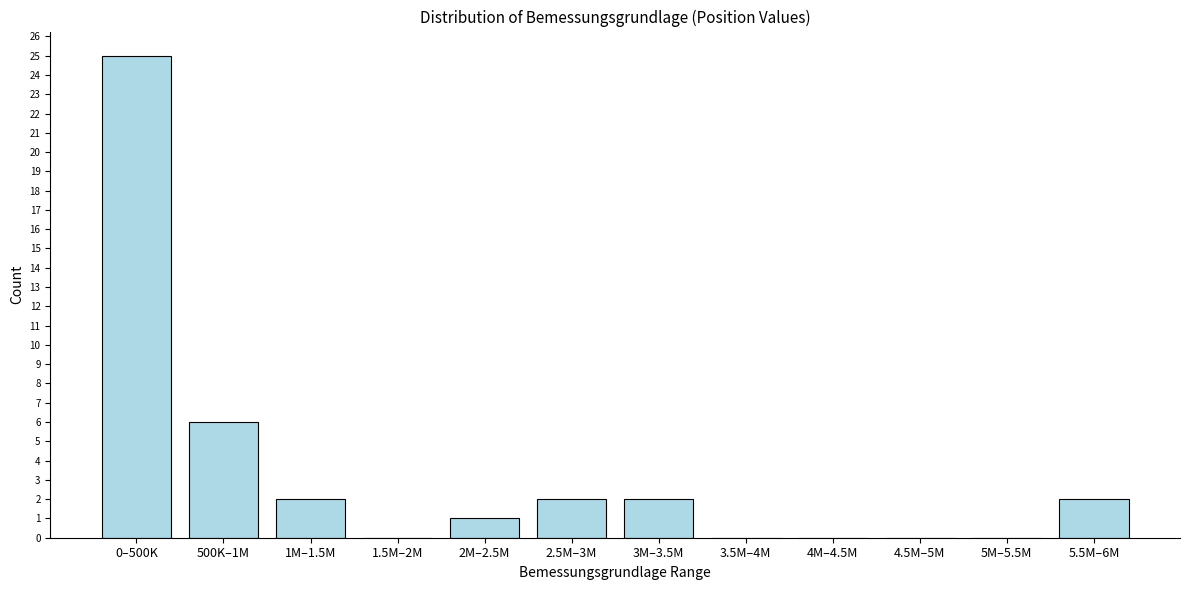

Reading left to right, extract all data points from this chart.

0–500K=25	500K–1M=6	1M–1.5M=2	1.5M–2M=0	2M–2.5M=1	2.5M–3M=2	3M–3.5M=2	3.5M–4M=0	4M–4.5M=0	4.5M–5M=0	5M–5.5M=0	5.5M–6M=2